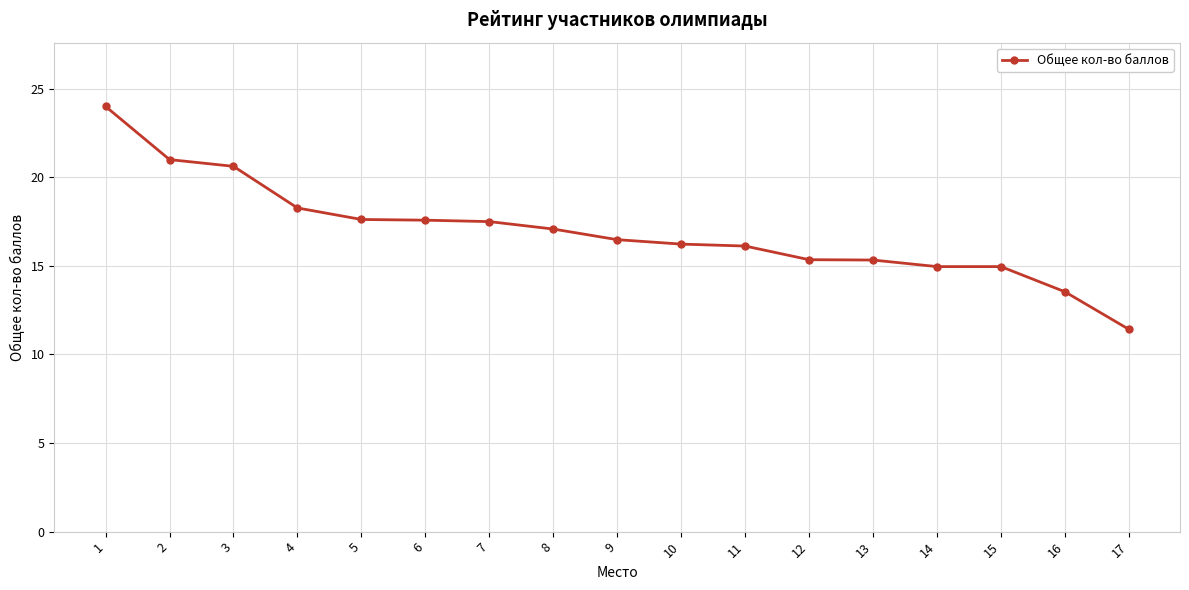

The value at 13 is 15.3. True or false?

True